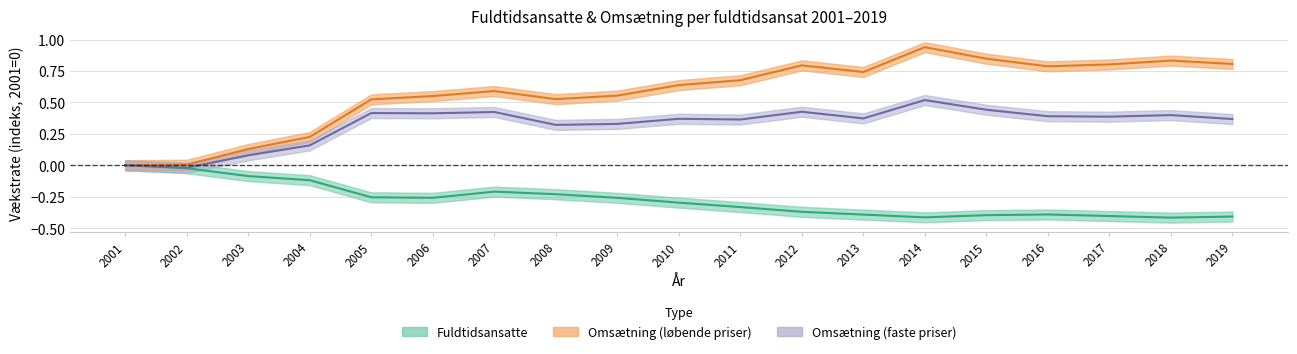

Reading right to left, transcribe all the data shown in this chart.

Fuldtidsansatte: -0.4	-0.4	-0.4	-0.4	-0.4	-0.4	-0.4	-0.4	-0.3	-0.3	-0.3	-0.2	-0.2	-0.3	-0.3	-0.1	-0.1	-0.0	0.0
Omsaetning_loebende: 0.8	0.8	0.8	0.8	0.8	0.9	0.7	0.8	0.7	0.6	0.6	0.5	0.6	0.6	0.5	0.2	0.1	0.0	0.0
Omsaetning_faste: 0.4	0.4	0.4	0.4	0.4	0.5	0.4	0.4	0.4	0.4	0.3	0.3	0.4	0.4	0.4	0.2	0.1	-0.0	0.0